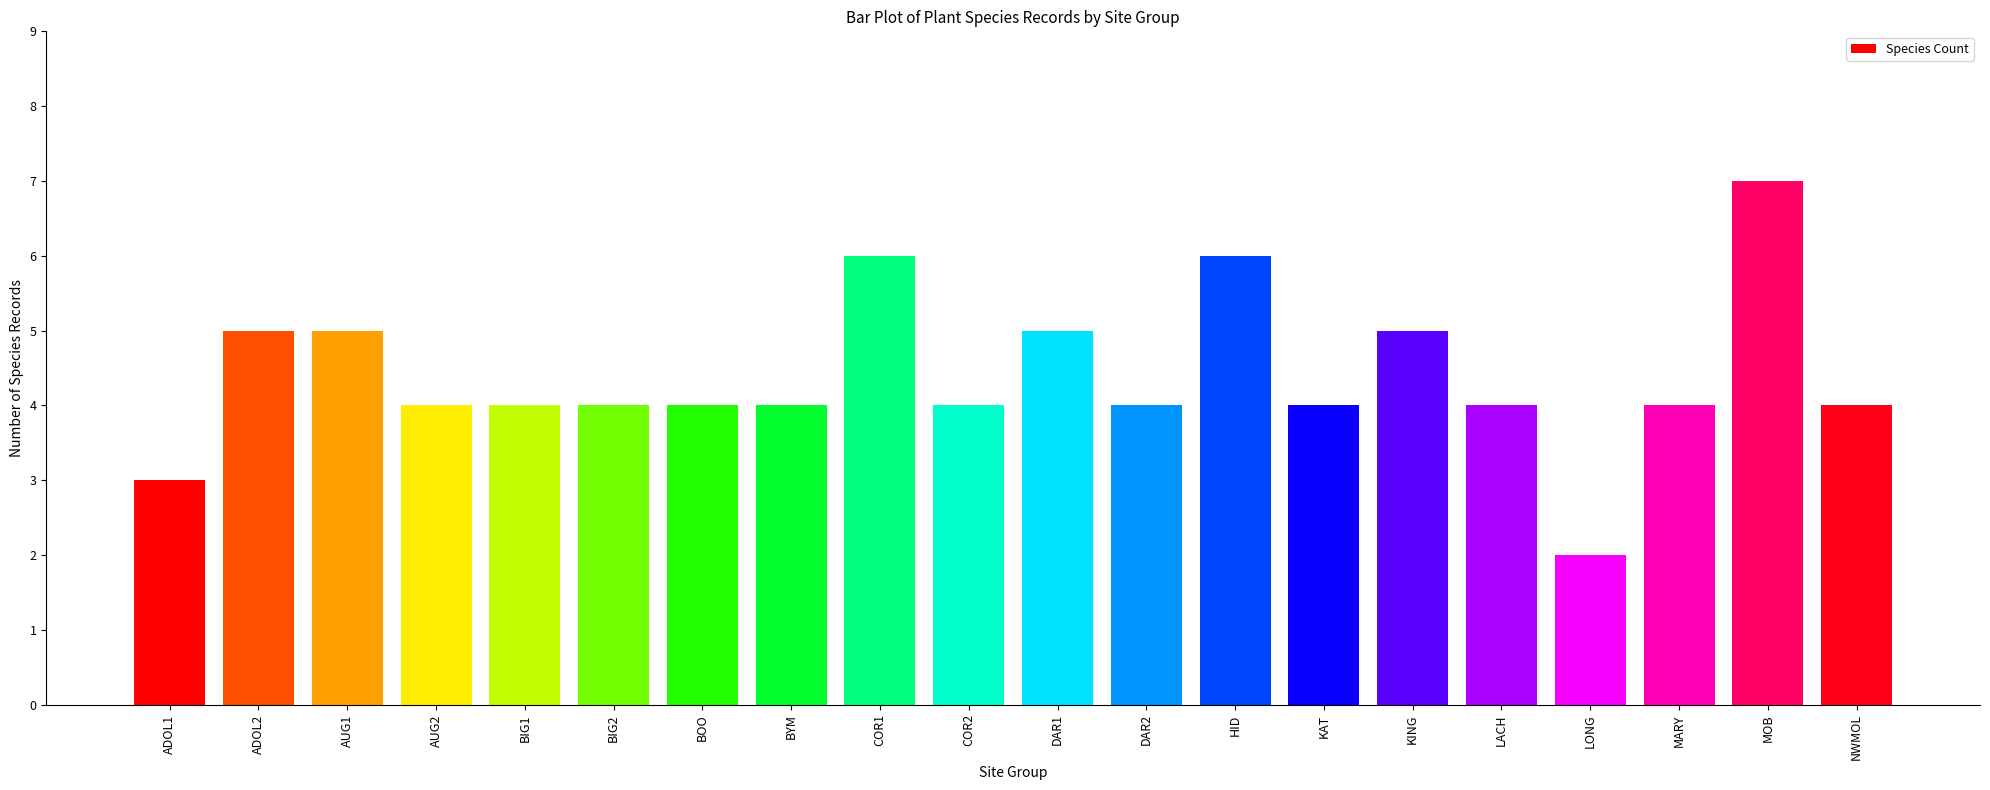

What is the change in value from AUG2 to DAR1?

+1